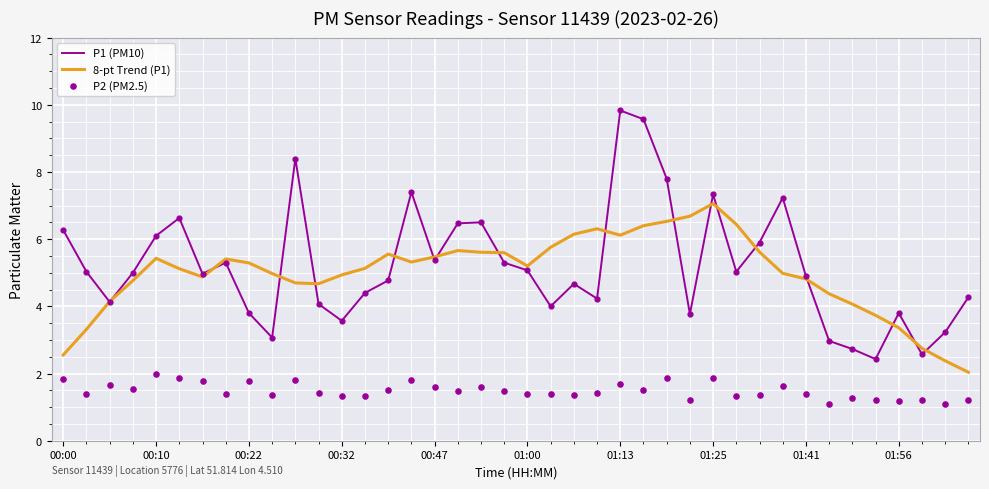

What are all the series names shown in the legend?

P1 (PM10), 8-pt Trend (P1), P2 (PM2.5)